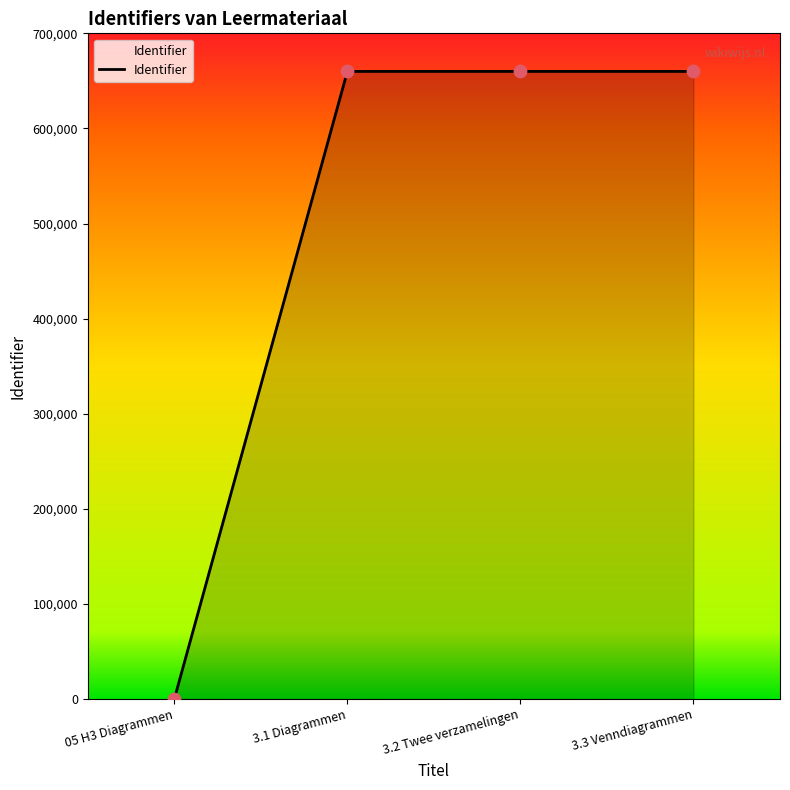

What is the change in value from 3.1 Diagrammen to 3.2 Twee verzamelingen?

+1